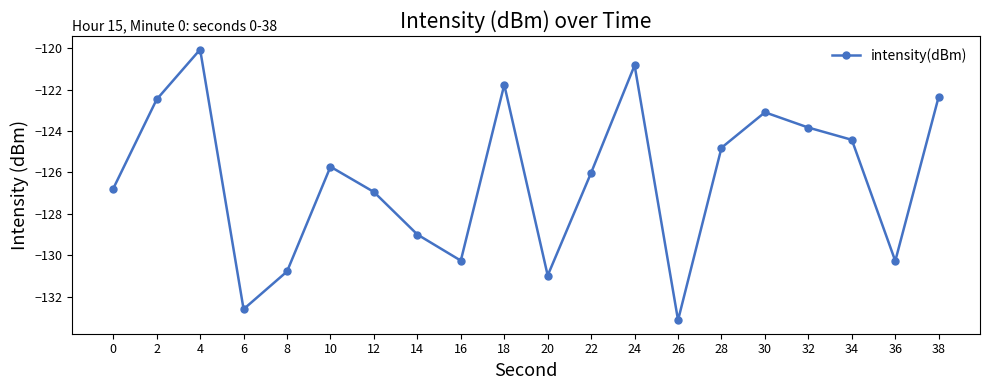

What is the change in value from 16 to 24?

+9.4